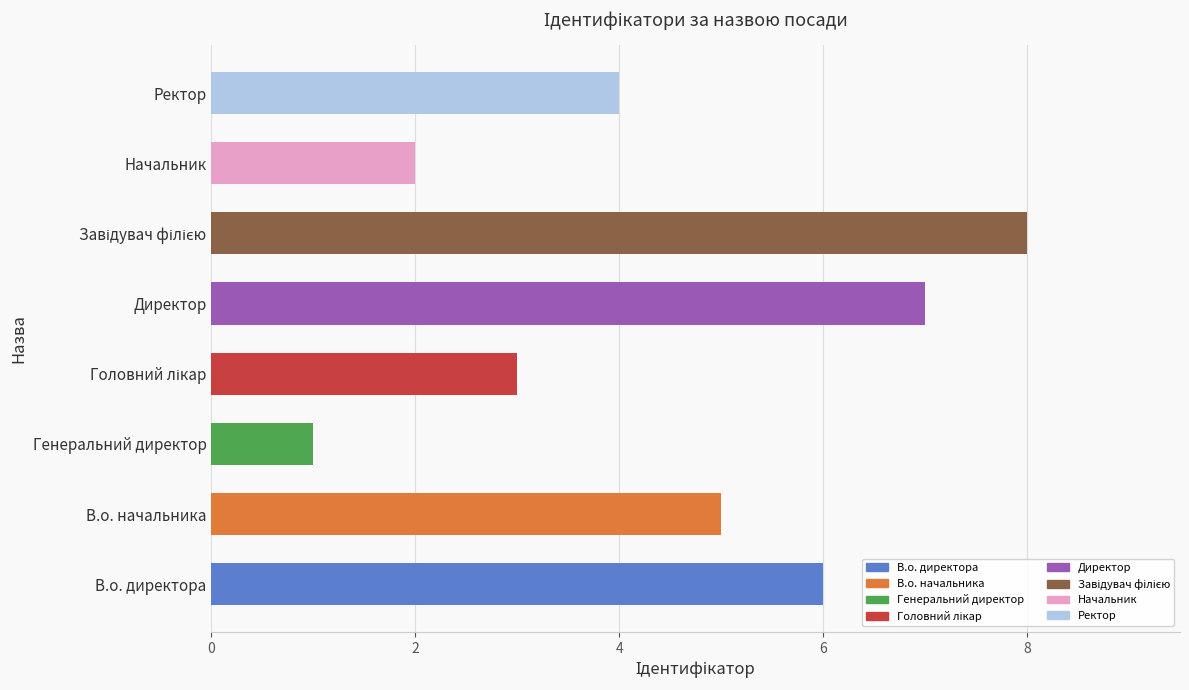

What is the sum of all values?

36